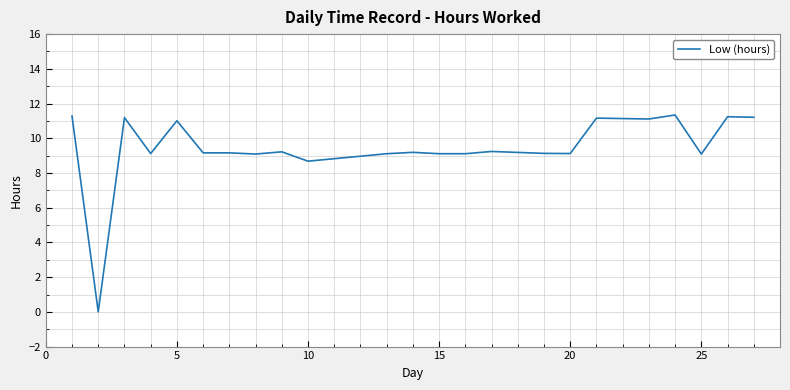

What is the maximum value shown in the chart?

11.3